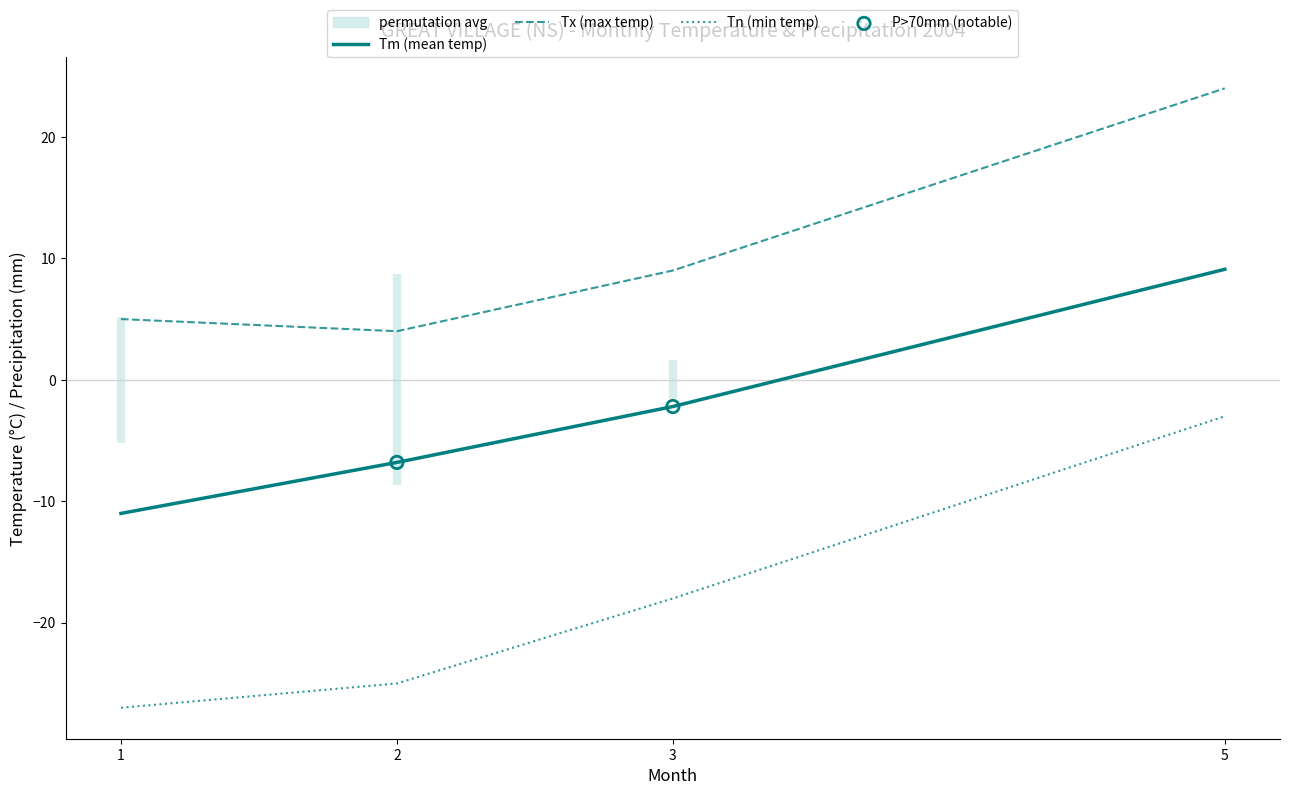

What is the total value across all series at 2?

-27.8